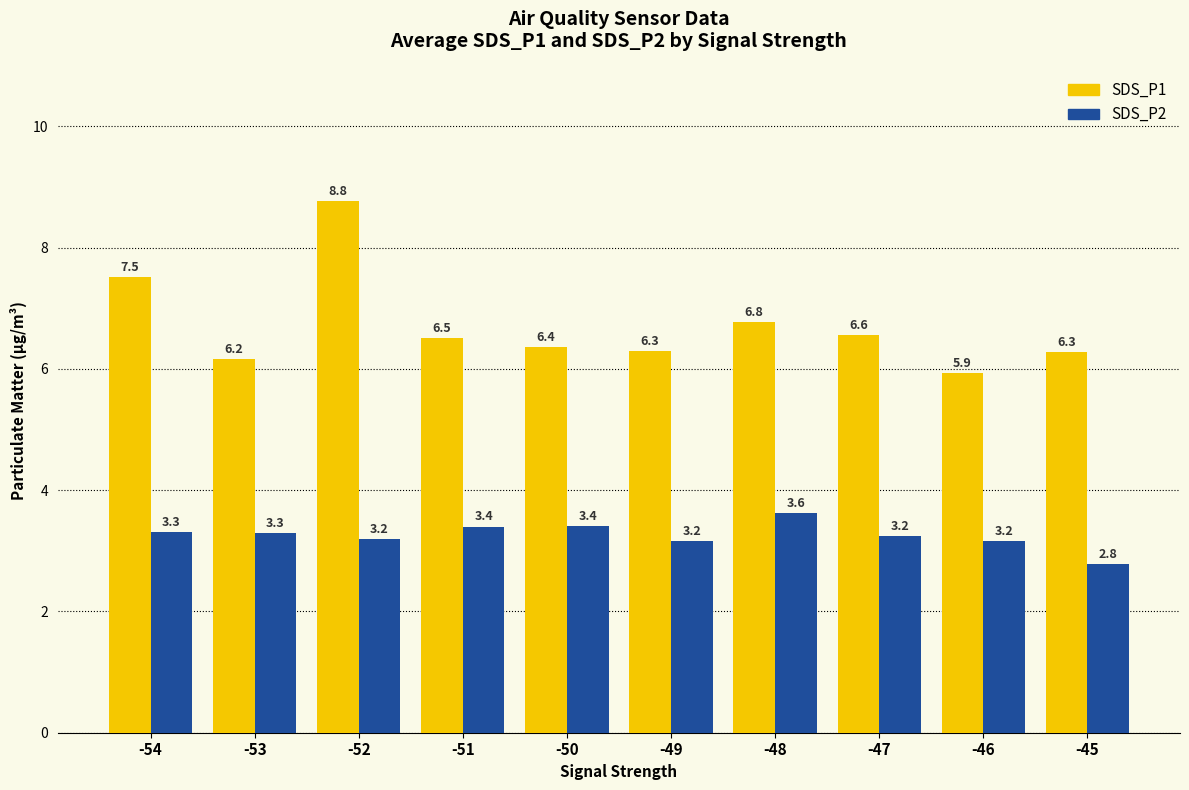

List the series in order of their peak value, highest first.

SDS_P1, SDS_P2